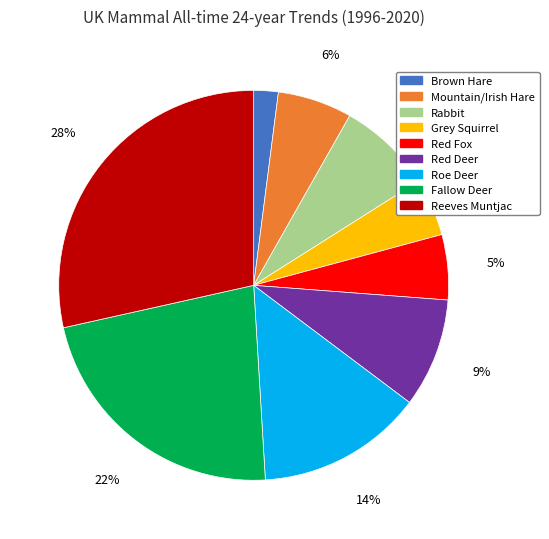

Which category has the smallest portion of the pie?

Brown Hare